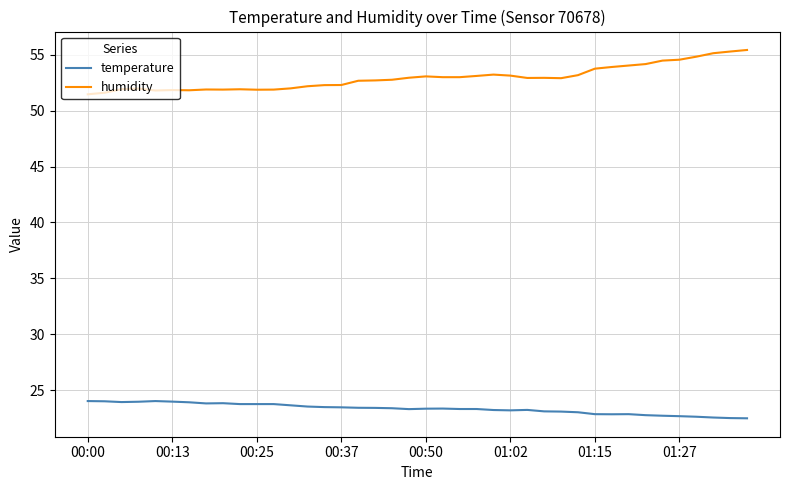

Which series has the largest total across all categories?

humidity